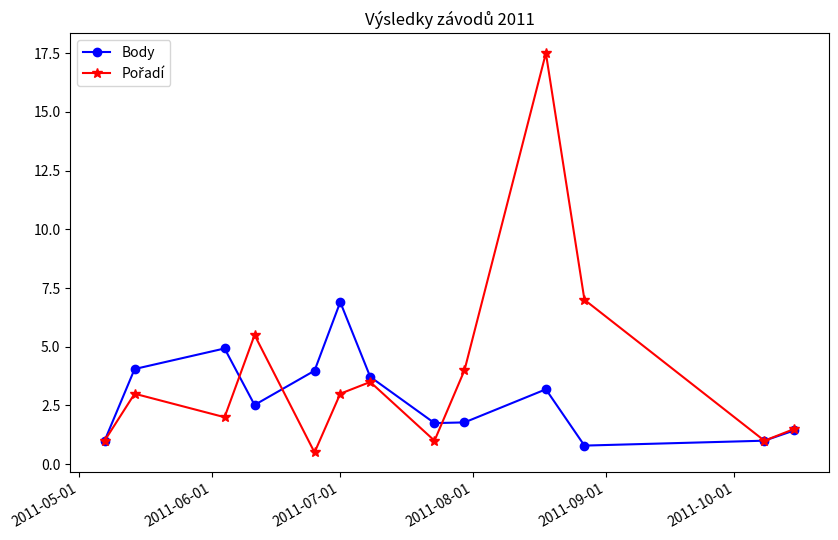

Count the number of categories in the chart.

13